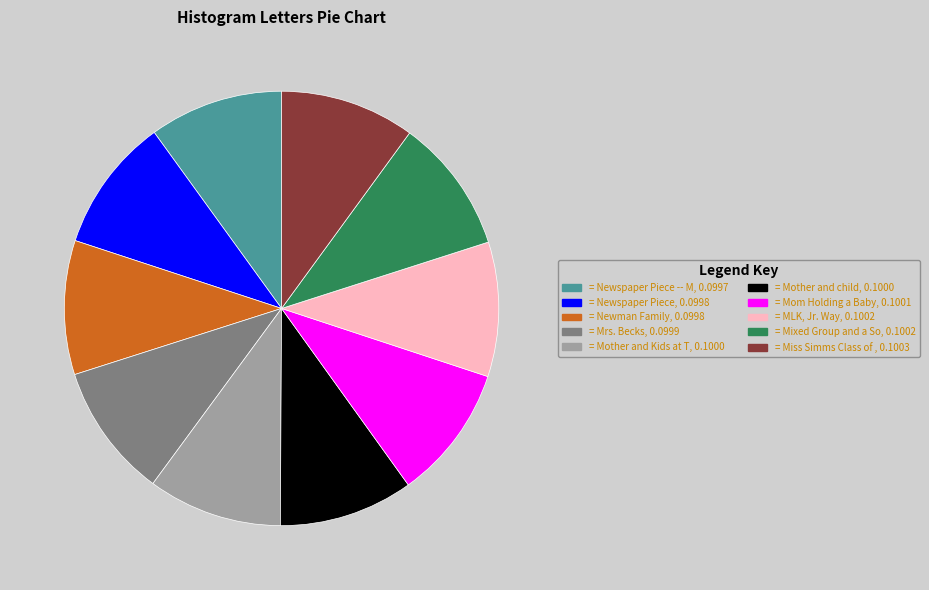

Is there a majority slice in this chart?

No